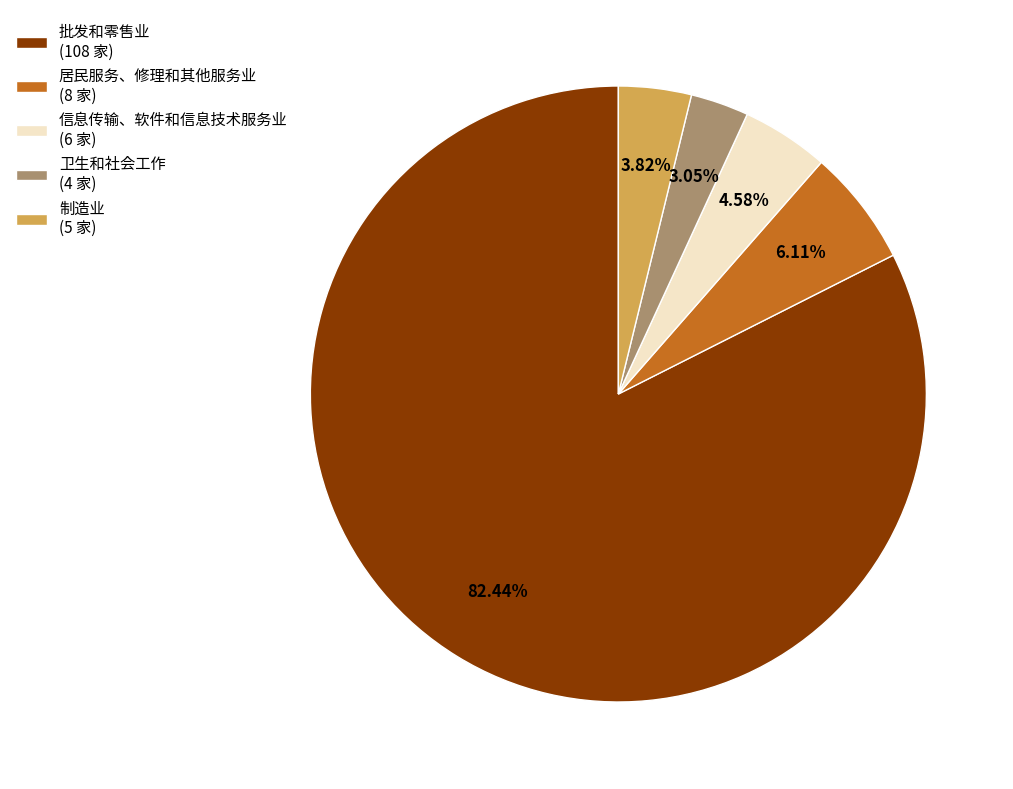

Which has a higher value, 居民服务、修理和其他服务业 (8 家) or 信息传输、软件和信息技术服务业 (6 家)?

居民服务、修理和其他服务业 (8 家)